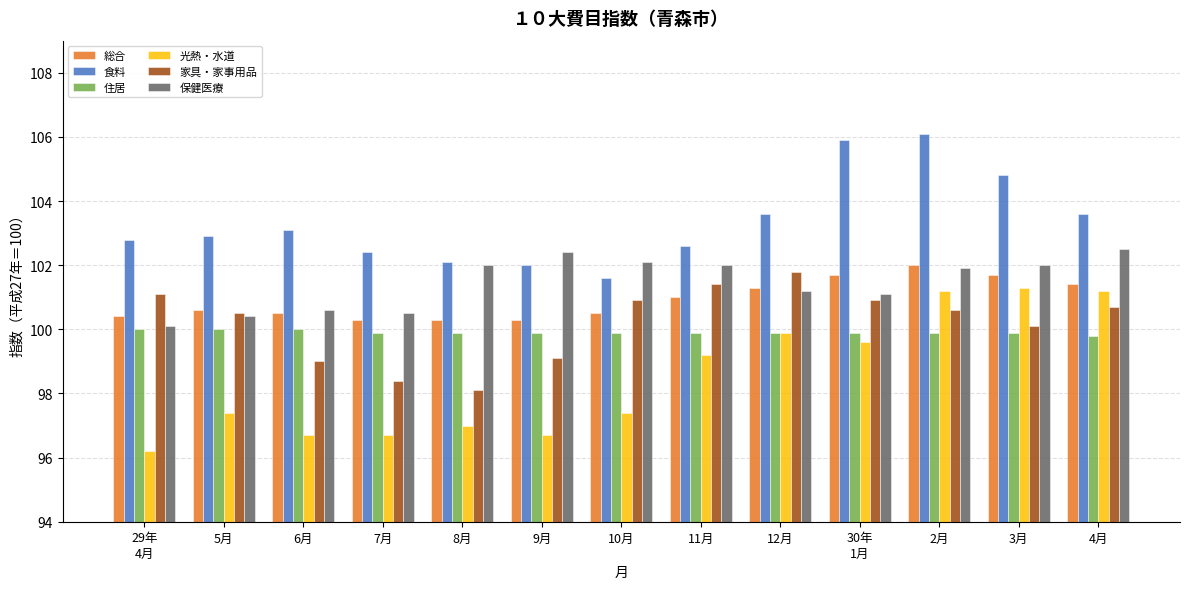

True or false: 家具・家事用品 has a value of 60.1 at 5月.

False